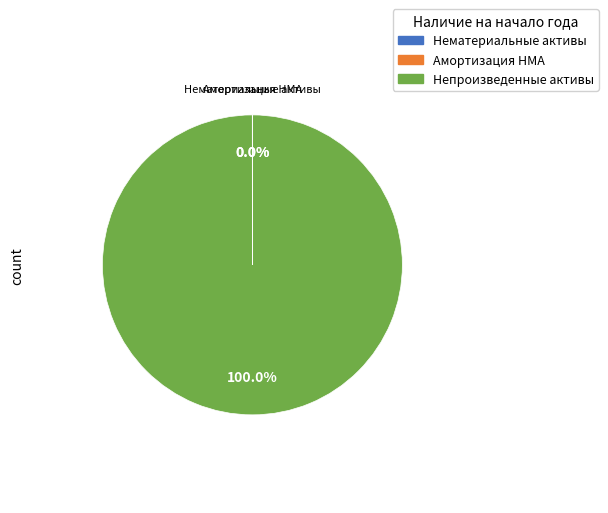

To the nearest percent, what is the difference between the largest and smallest slice percentages?

100%